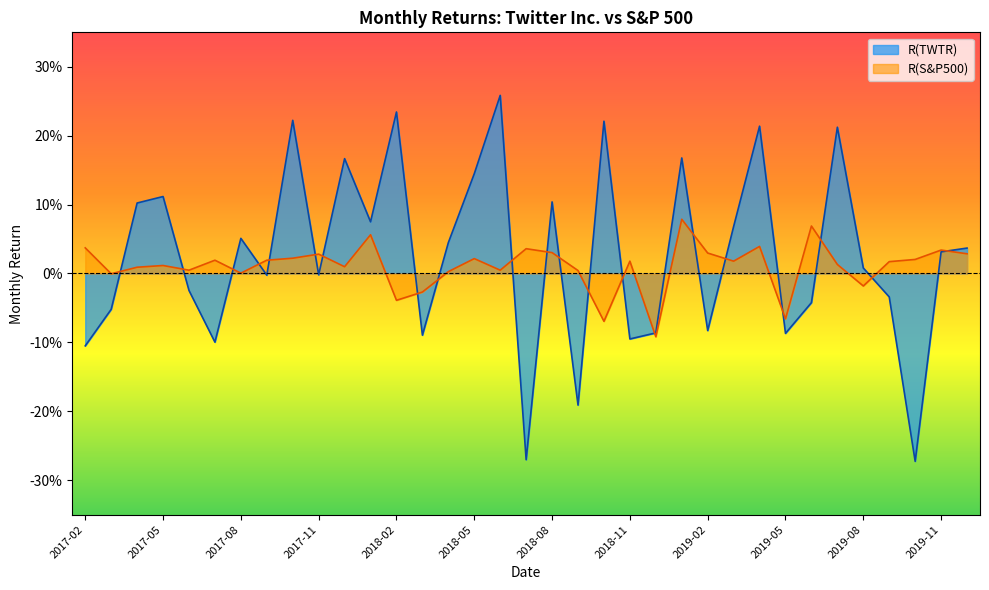

At which category does R(S&P500) reach its first local peak?

2017-05